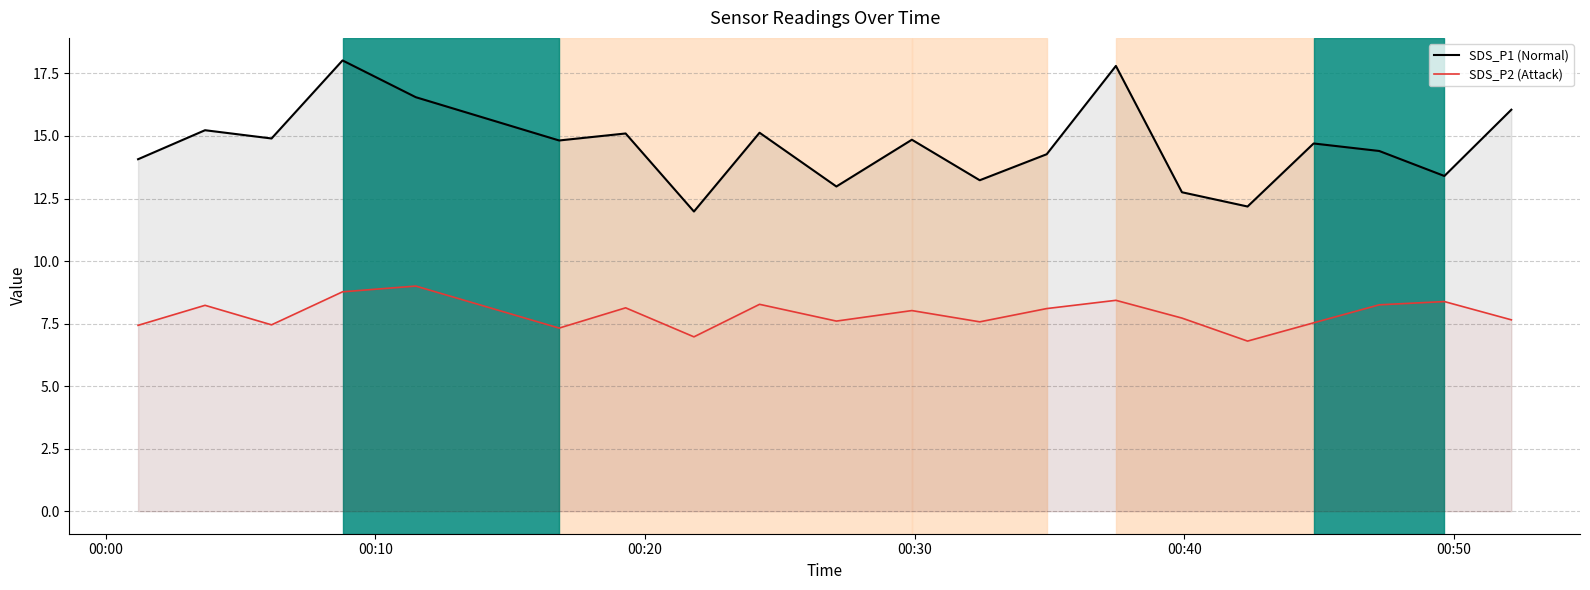

What is the value of the SDS_P2 (Attack) point at the 1st from the left?

7.4